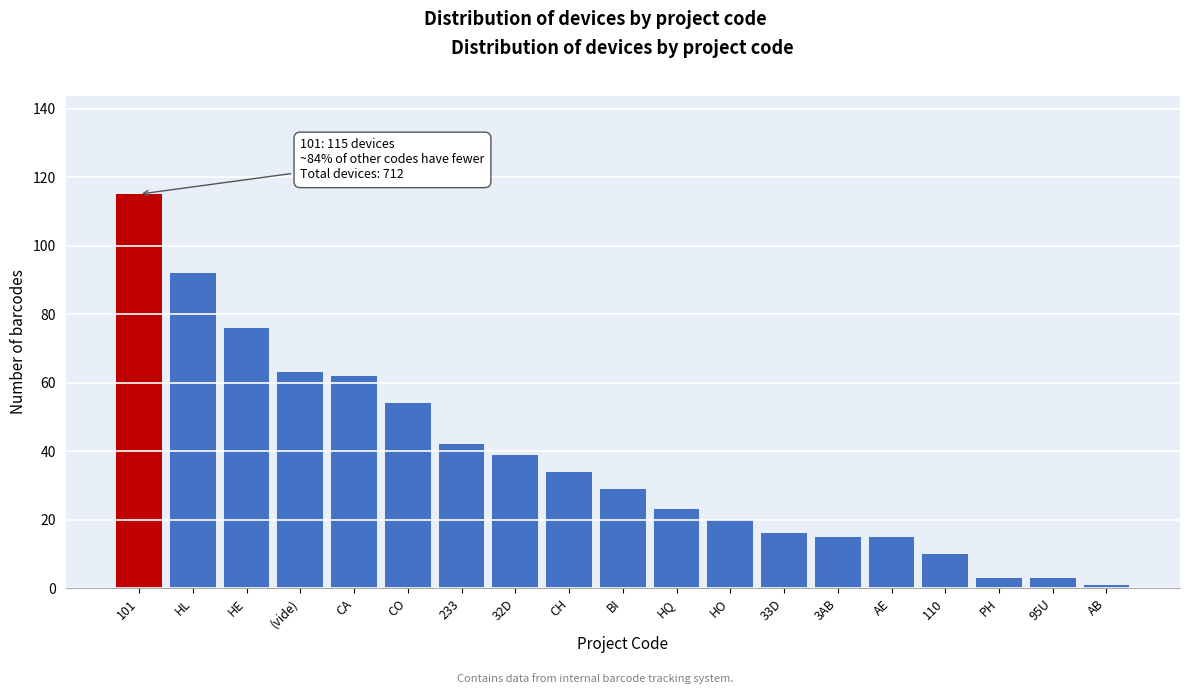

Reading right to left, extract all data points from this chart.

AB=1	95U=3	PH=3	110=10	AE=15	3AB=15	33D=16	HO=20	HQ=23	BI=29	CH=34	32D=39	233=42	CO=54	CA=62	(vide)=63	HE=76	HL=92	101=115